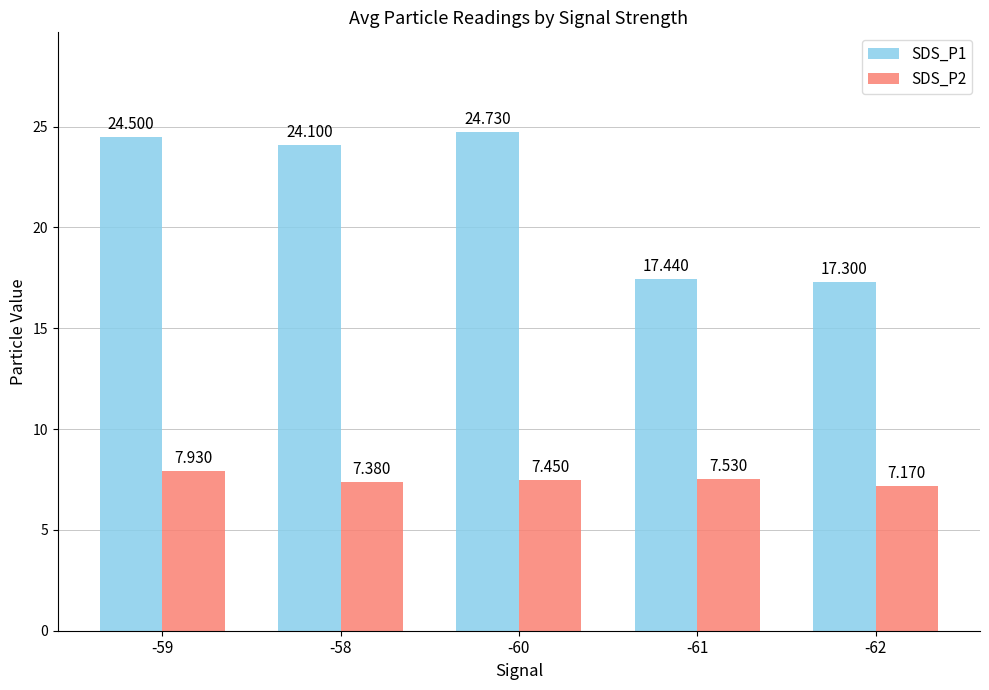

What is the highest value of the SDS_P2 series?

7.9